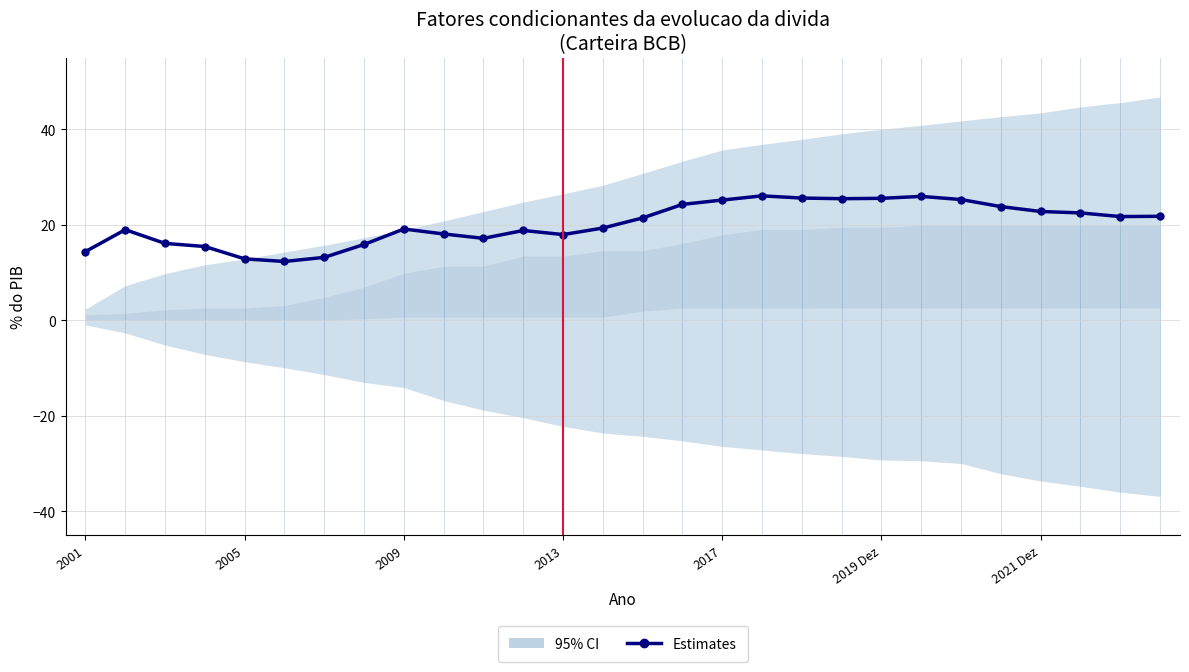

Reading left to right, transcribe all the data shown in this chart.

14.4	19.0	16.1	15.5	12.9	12.3	13.2	15.9	19.1	18.1	17.2	18.8	18.0	19.3	21.5	24.3	25.2	26.1	25.6	25.5	25.6	26.0	25.3	23.8	22.8	22.5	21.7	21.8